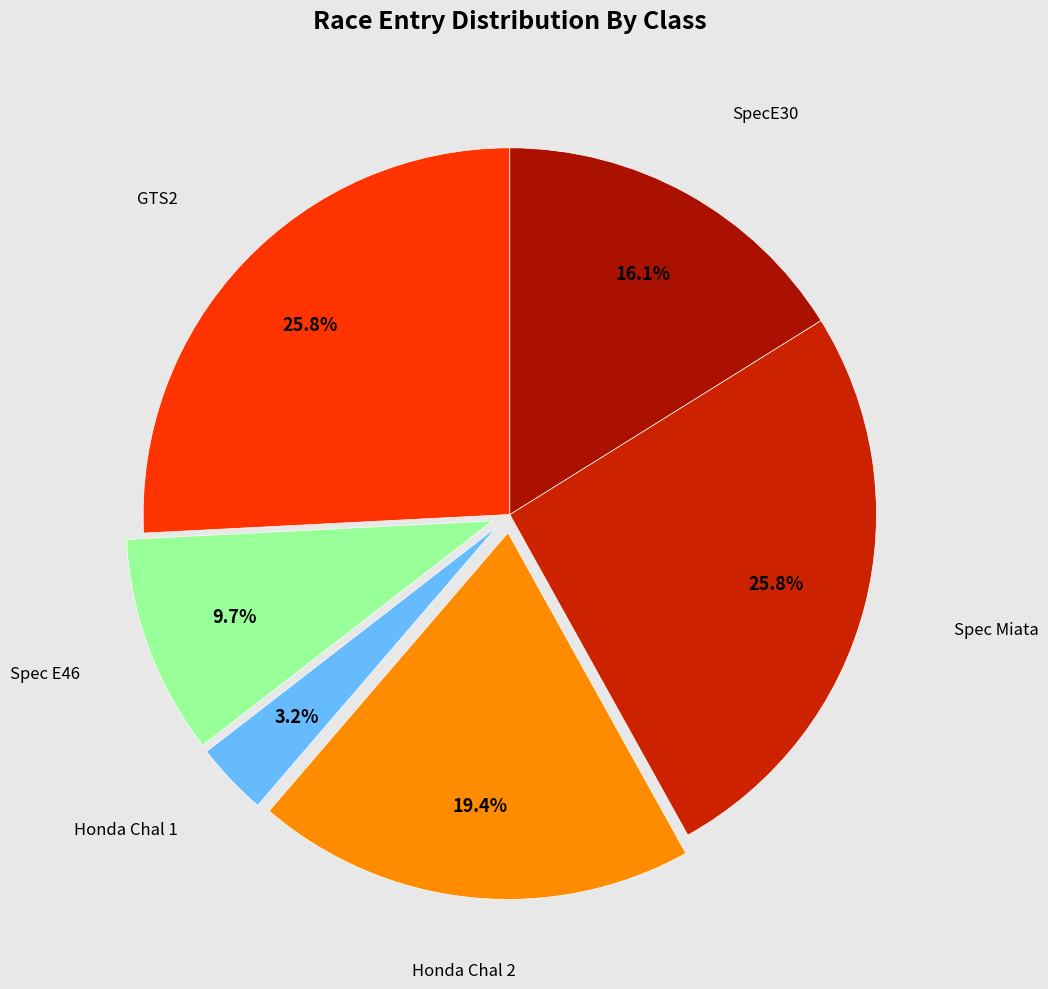

How many segments does this pie chart have?

6